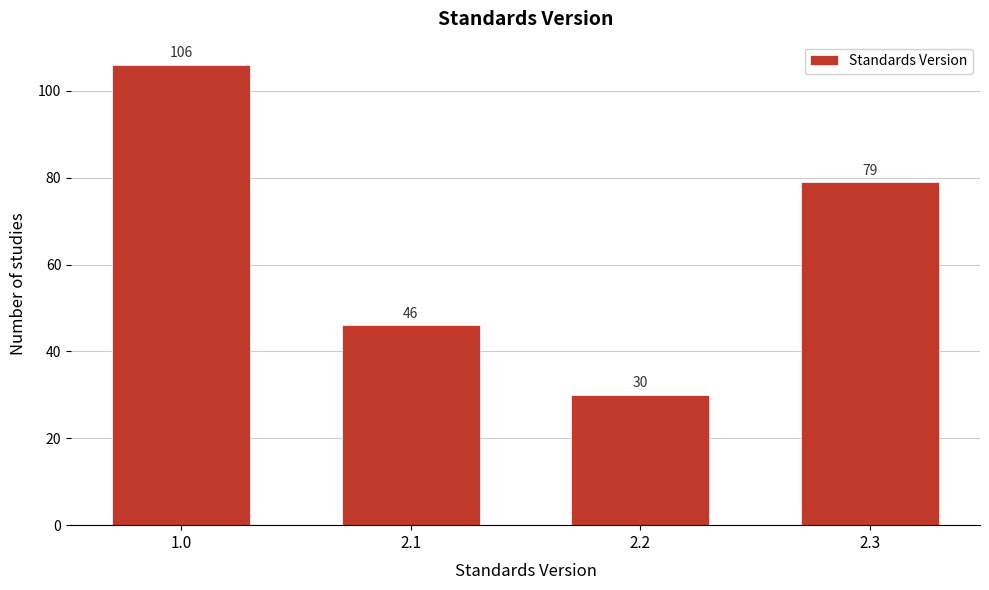

Reading right to left, extract all data points from this chart.

2.3=79	2.2=30	2.1=46	1.0=106